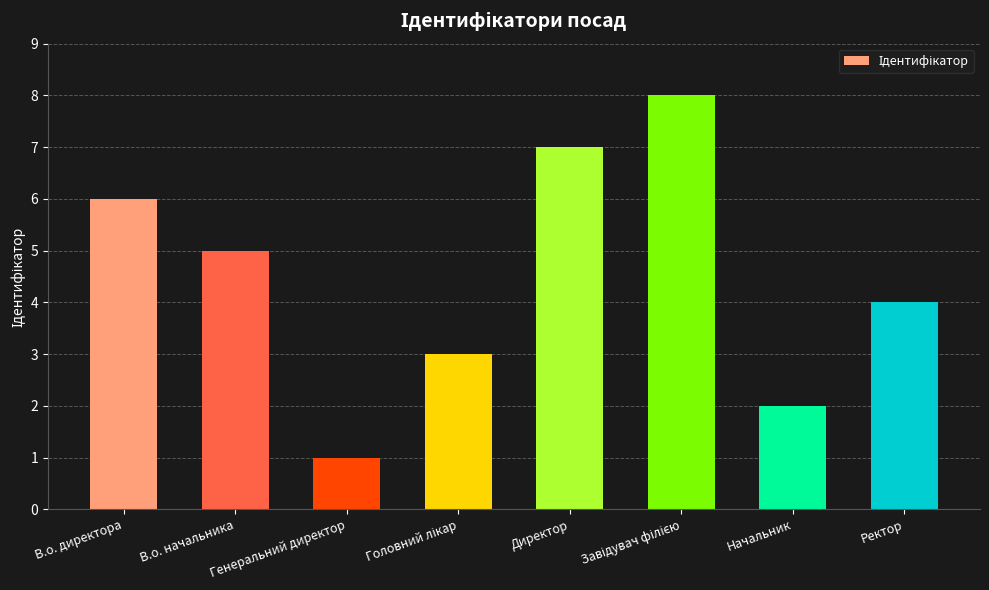

Which has a higher value, В.о. директора or Начальник?

В.о. директора